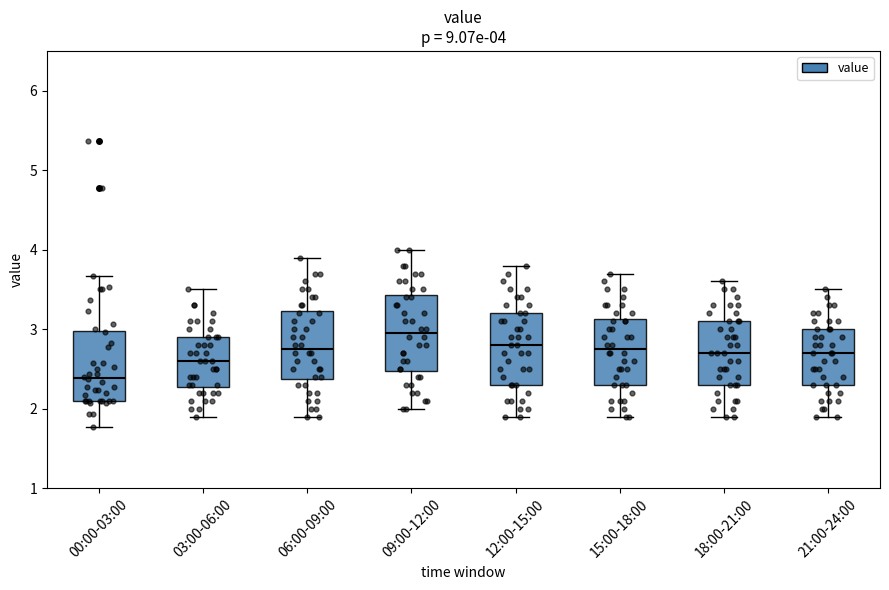

Which box's median line is the lowest?

00:00-03:00